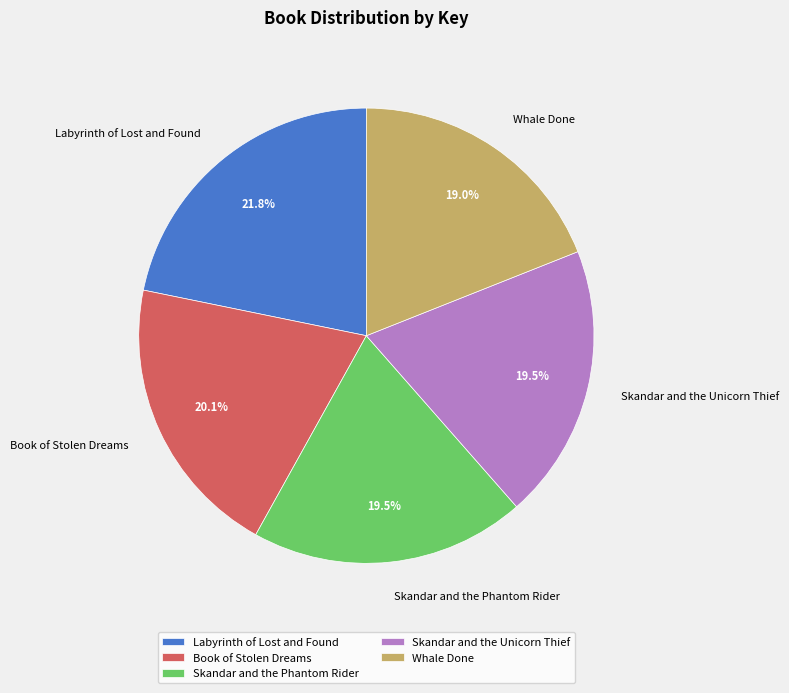

What is the smallest slice in the pie chart?

Whale Done